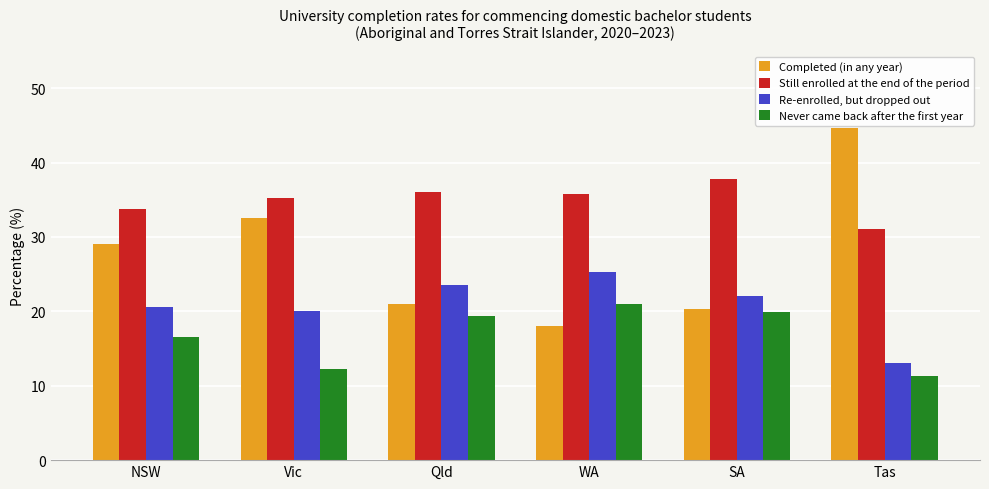

What position from the right is Tas?

1